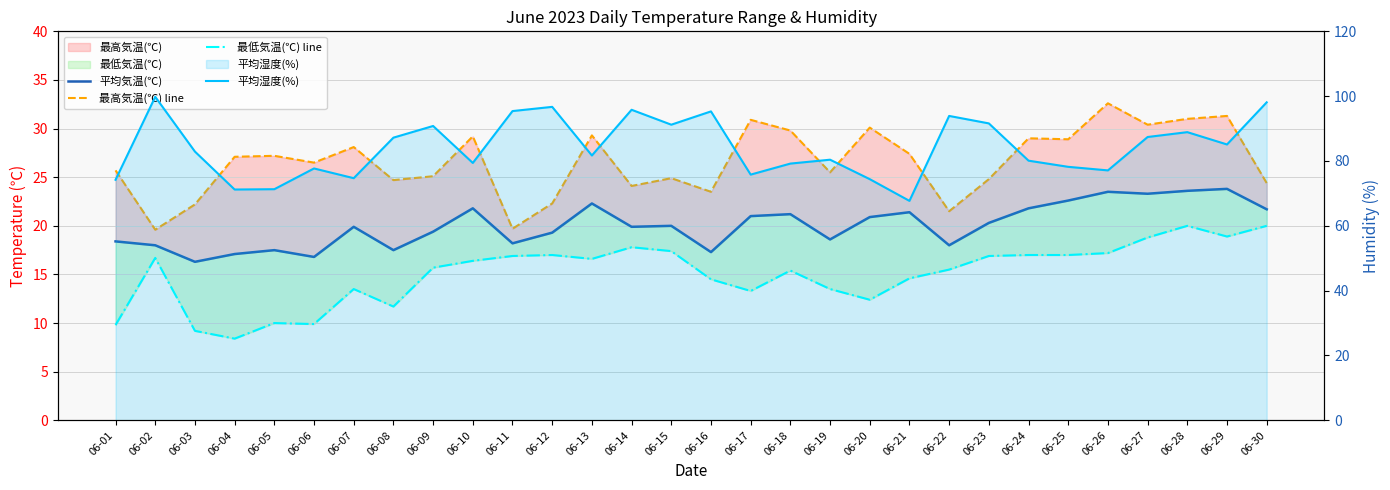

True or false: 平均気温(℃) and 最低気温(℃) line intersect in this chart.

False